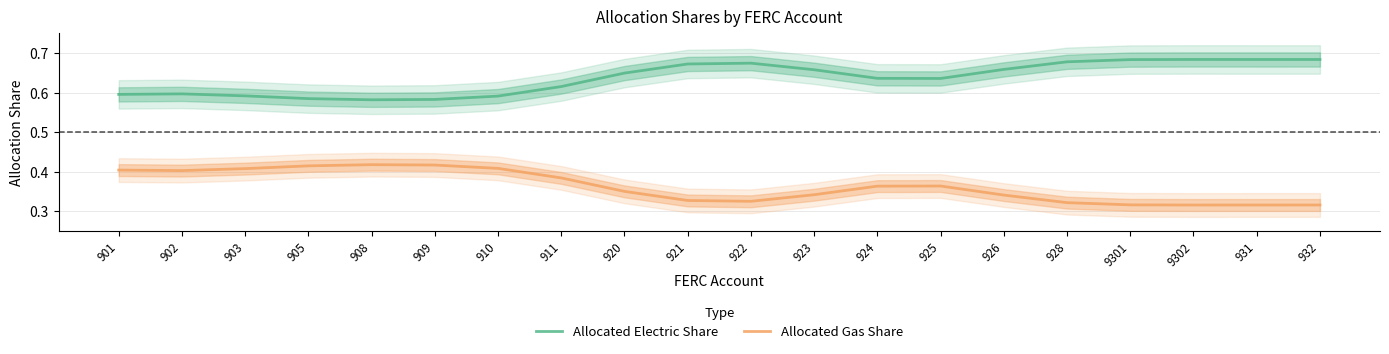

What is the difference between the highest and lowest values at 921?

0.3